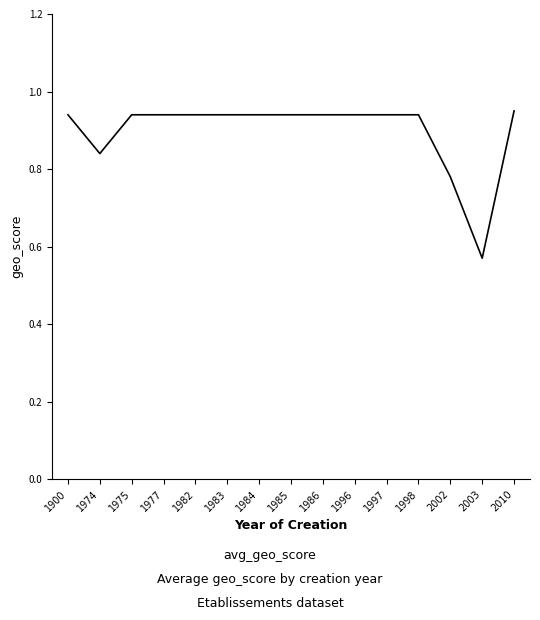

True or false: the data shows 1.7 at 2010.

False